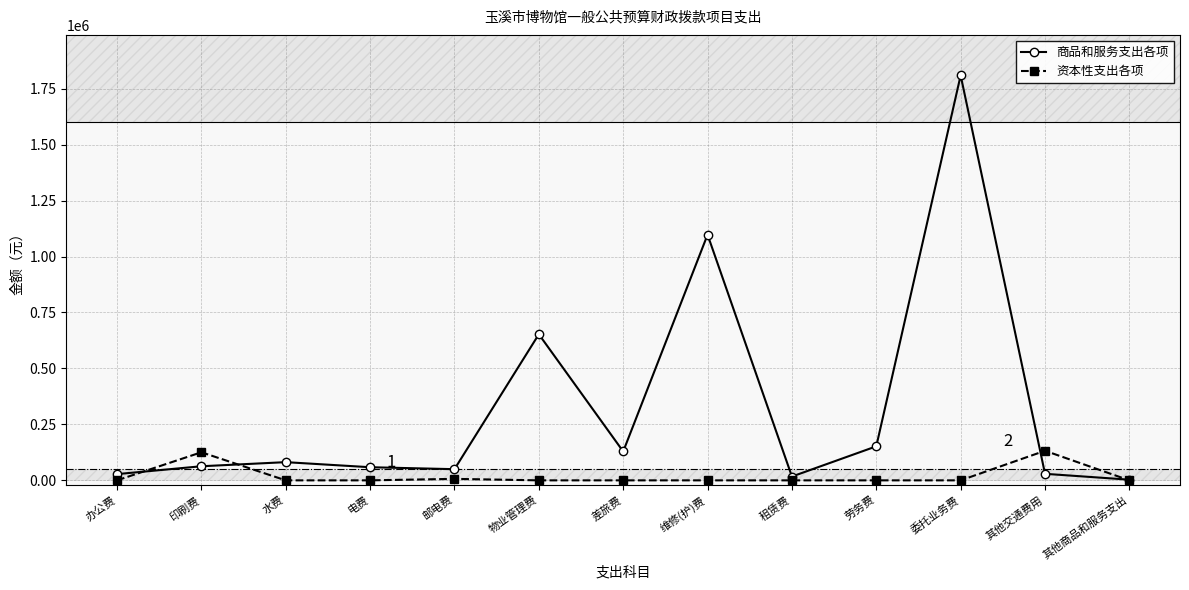

Where is the first local maximum for 资本性支出各项?

印刷费